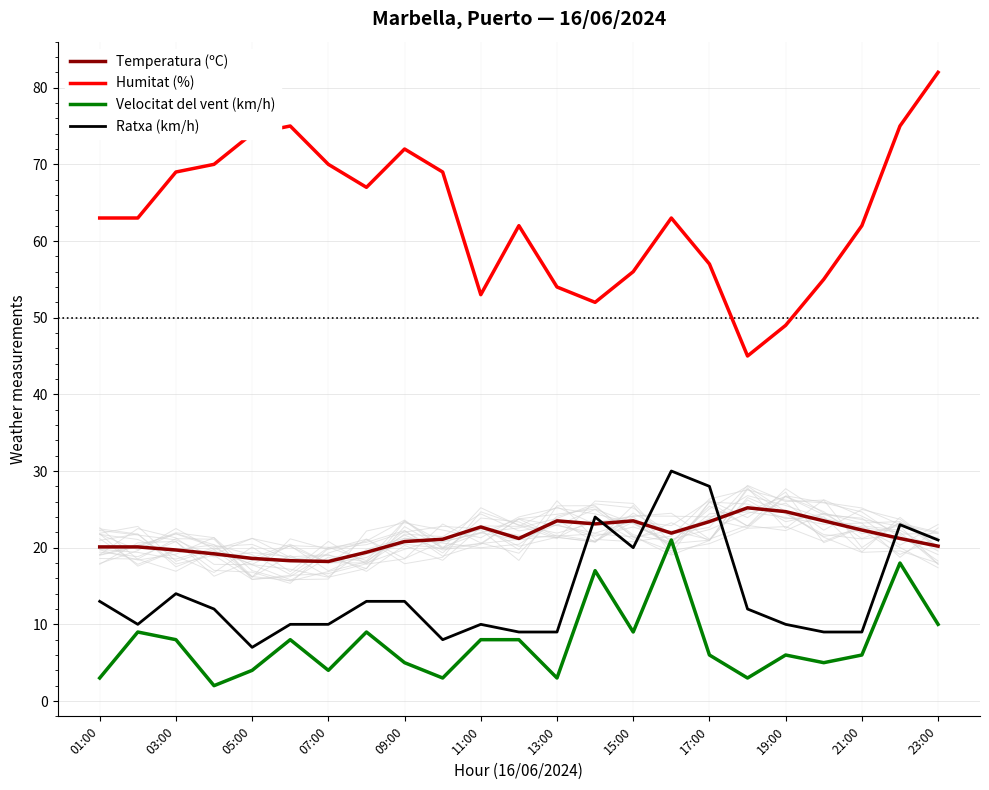

The Humitat (%) series shows 49.0 at 19:00. True or false?

True